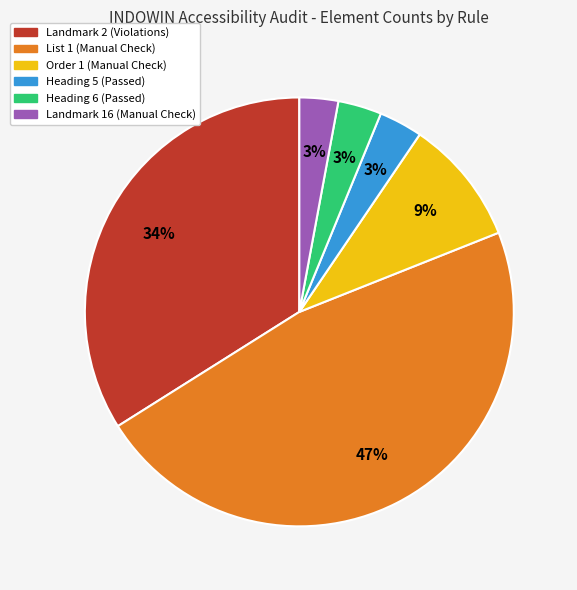

Is there a majority slice in this chart?

No